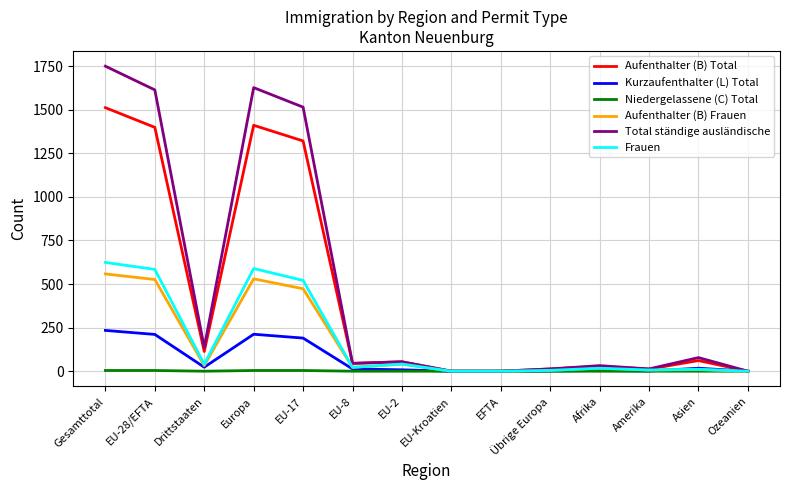

Which series has the widest spread of values?

Total ständige ausländische